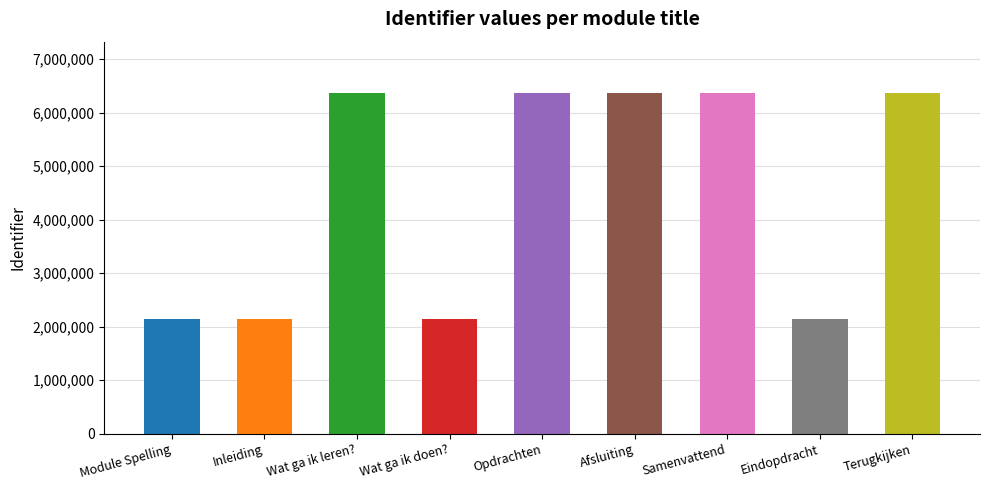

What is the difference between the maximum and minimum values?

4226195